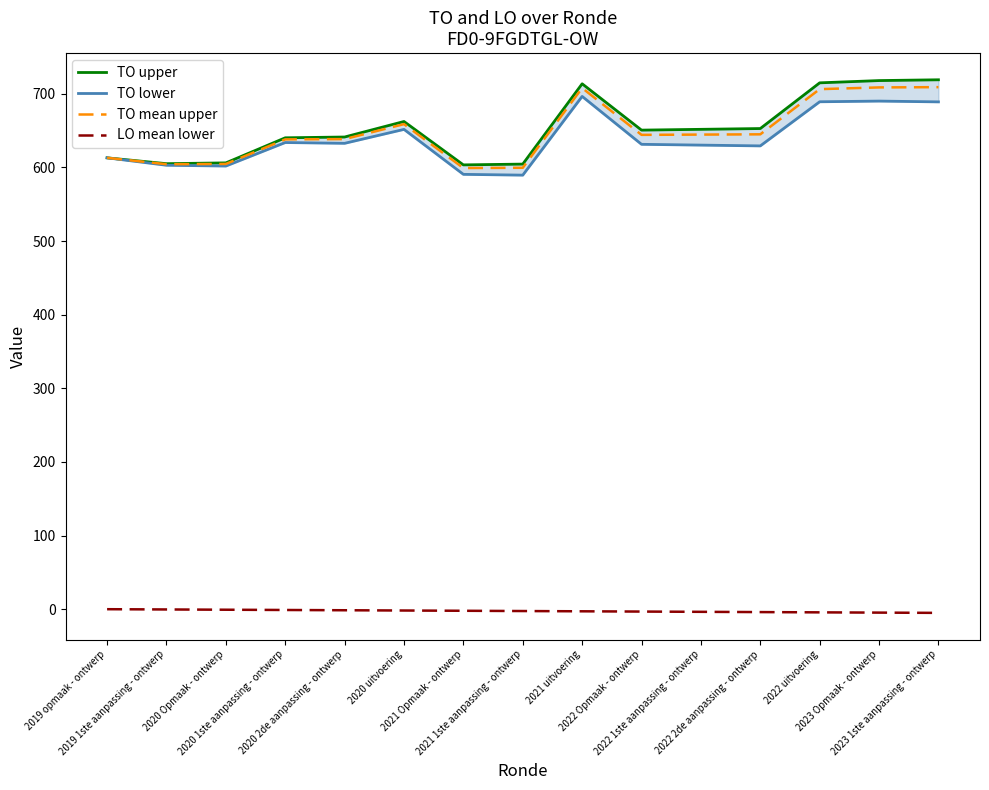

True or false: LO mean lower and TO upper intersect in this chart.

False